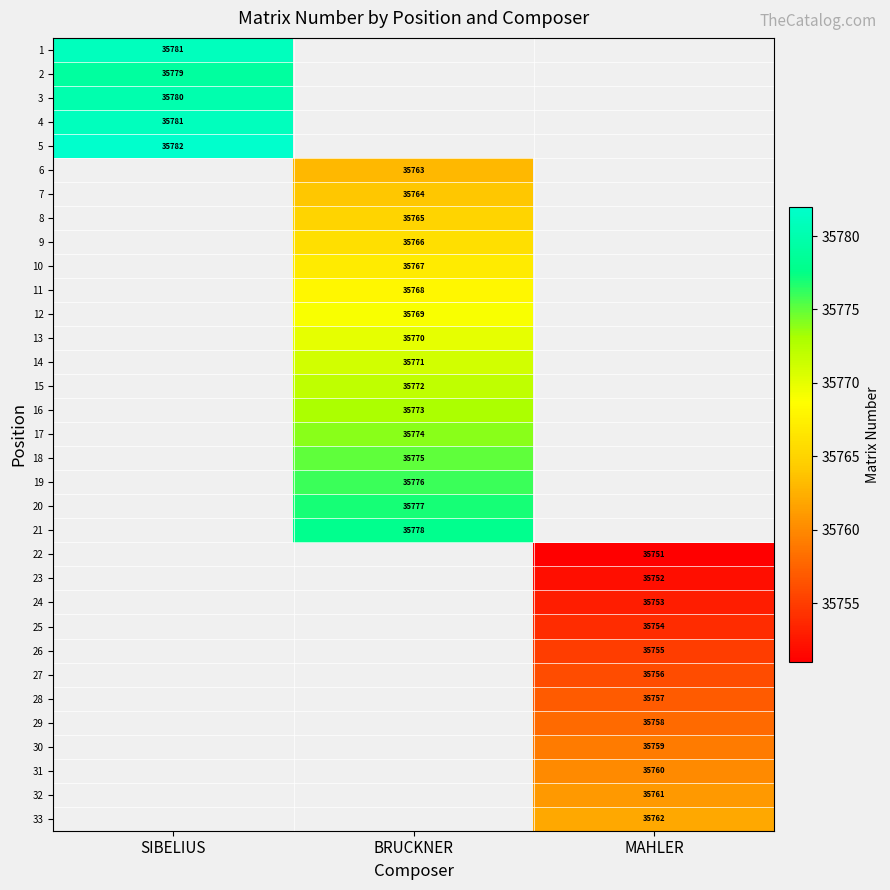

True or false: 1 has a value of 35781 at SIBELIUS.

True